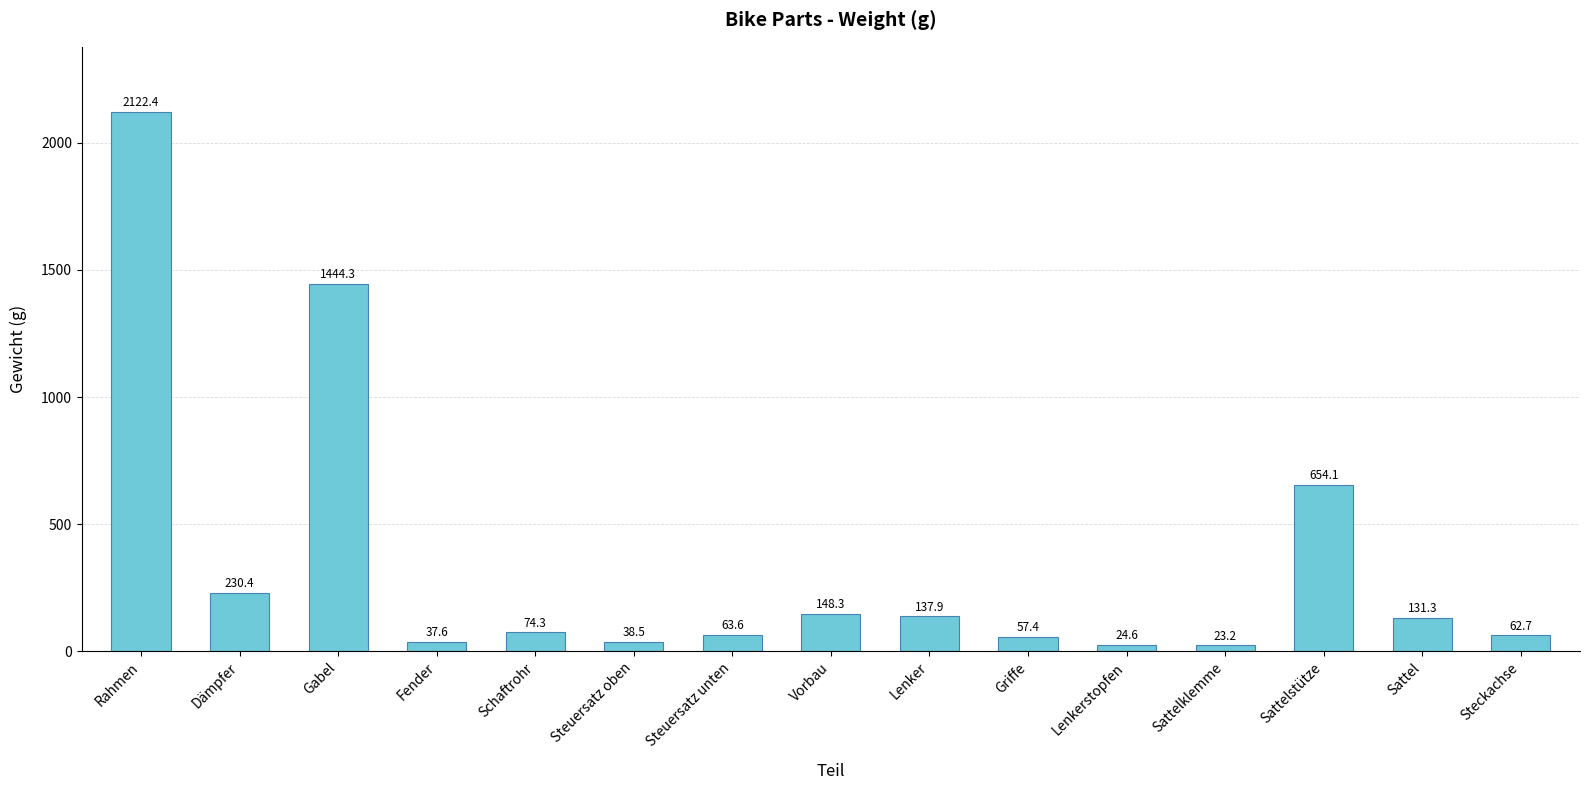

What is the label of the 7th bar from the left?

Steuersatz unten